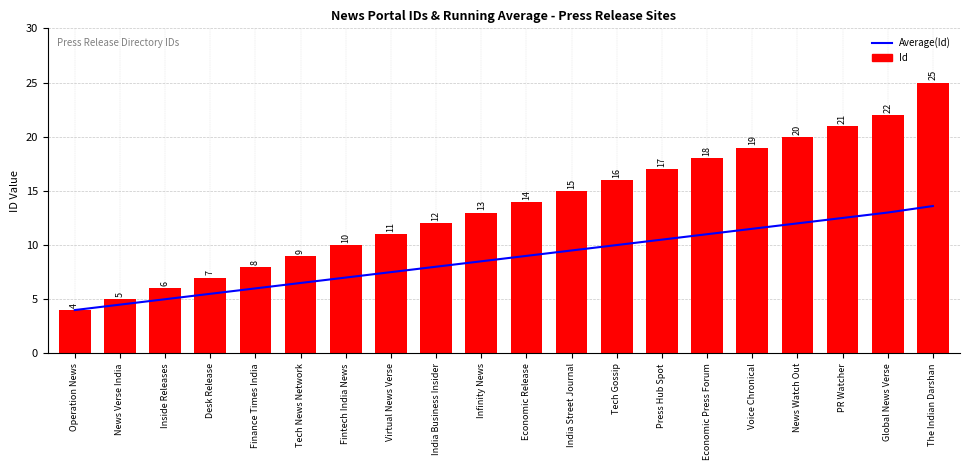

How many values in the Id series are below 14?

10